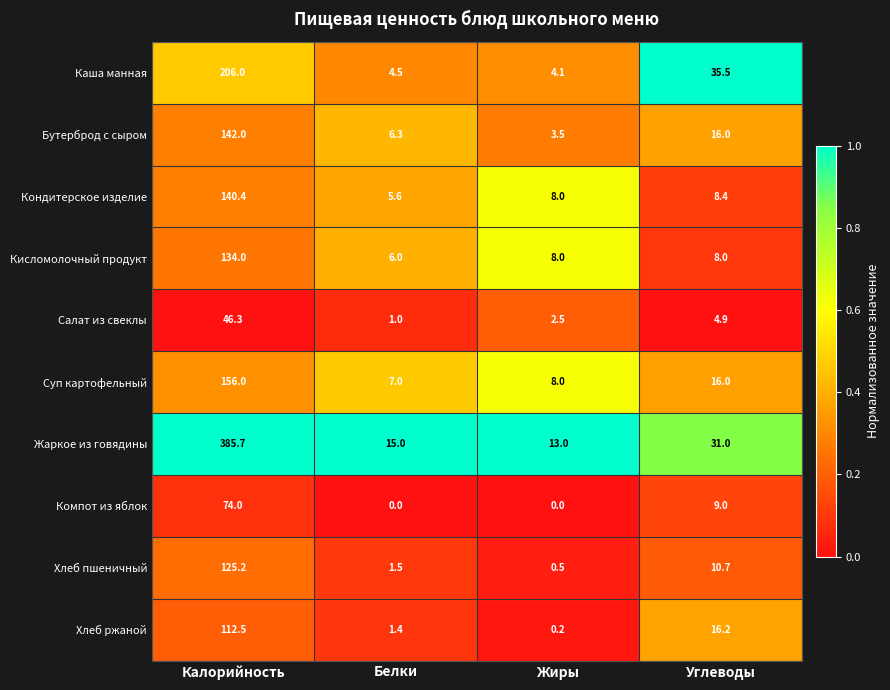

Which series has the widest spread of values?

Жаркое из говядины